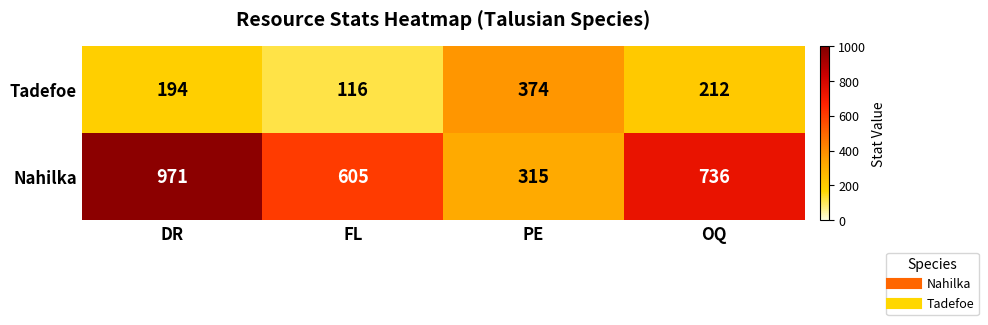

The Nahilka series shows 605 at FL. True or false?

True